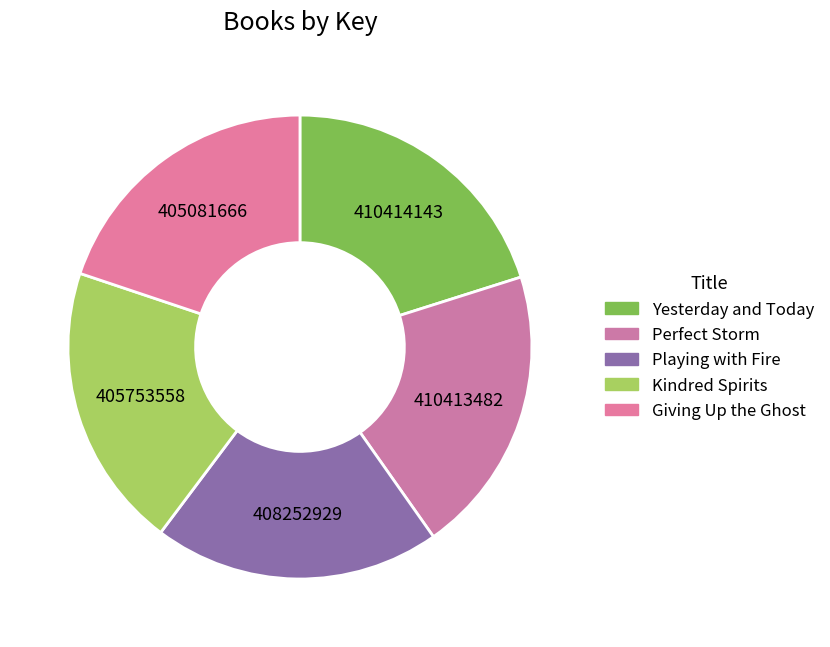

Count the number of slices in the pie.

5